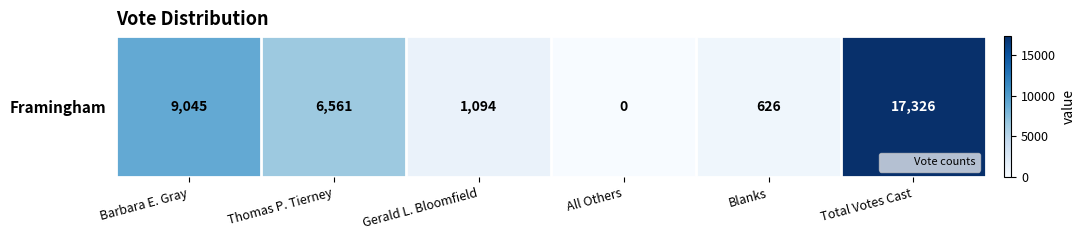

What is the sum of the values at Blanks and Barbara E. Gray?

9671